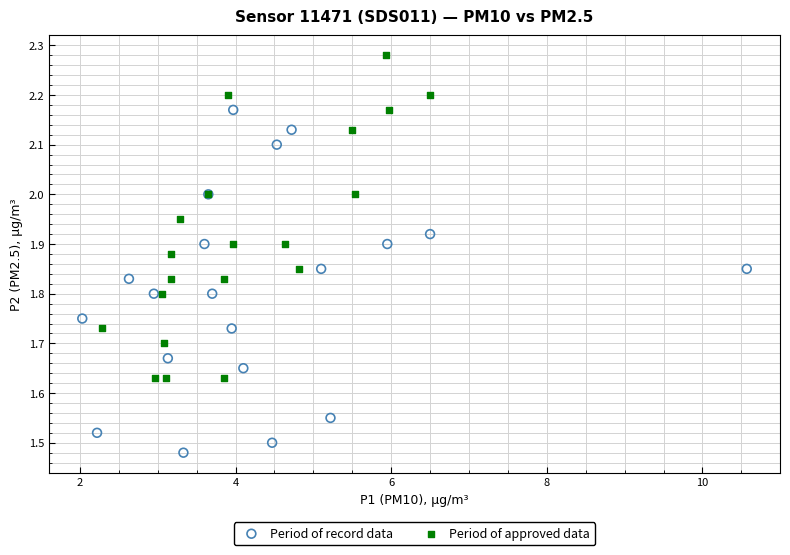

Which series reaches the minimum Y coordinate?

Period of record data